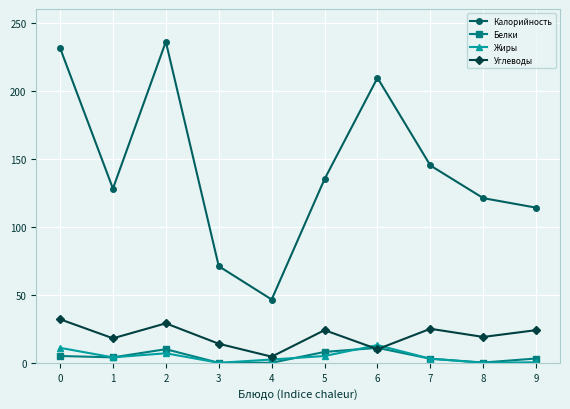

At which category does Калорийность reach its first local peak?

2